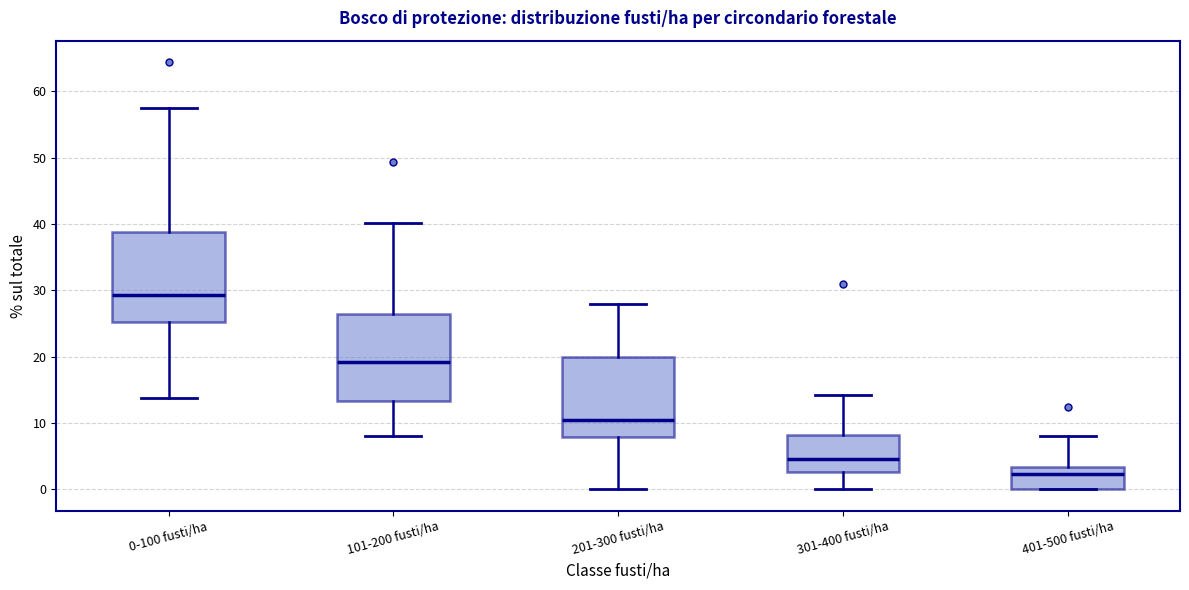

Reading left to right, transcribe this box plot: for each box, give where its median line is, the range the box spans, and where its two whiskers end, as read against the y-axis. The values are not printed on the chart, so give them approximately, as read against the axis.

0-100 fusti/ha: median 29, box 25 to 39, whiskers 14 to 58
101-200 fusti/ha: median 19, box 13 to 26, whiskers 8 to 40
201-300 fusti/ha: median 11, box 8 to 20, whiskers 0 to 28
301-400 fusti/ha: median 5, box 3 to 8, whiskers 0 to 14
401-500 fusti/ha: median 2, box 0 to 3, whiskers 0 to 8